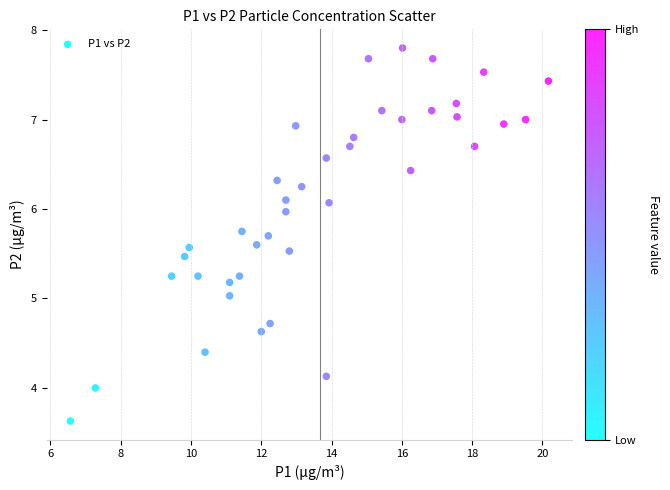

What is the range of Y values (max minus min)?

4.2